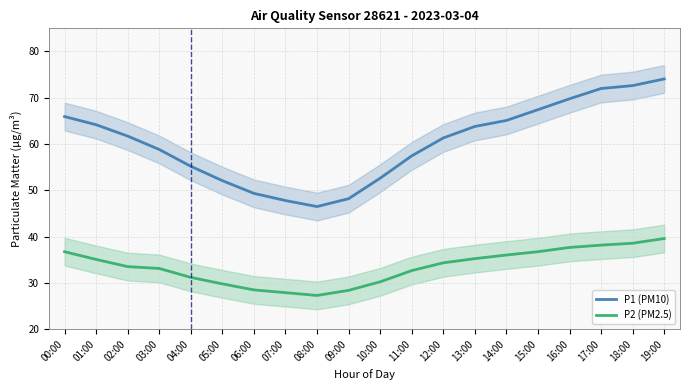

At which category is the sum across all series the highest?

19:00